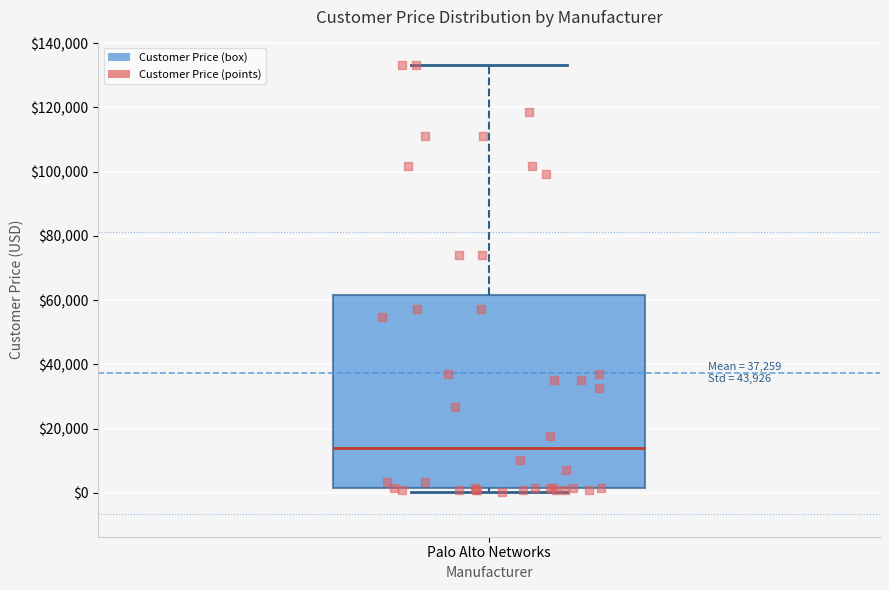

Where is the upper edge of the box for Palo Alto Networks on the y-axis? The values are not printed on the chart, so give them approximately, as read against the axis.

62000